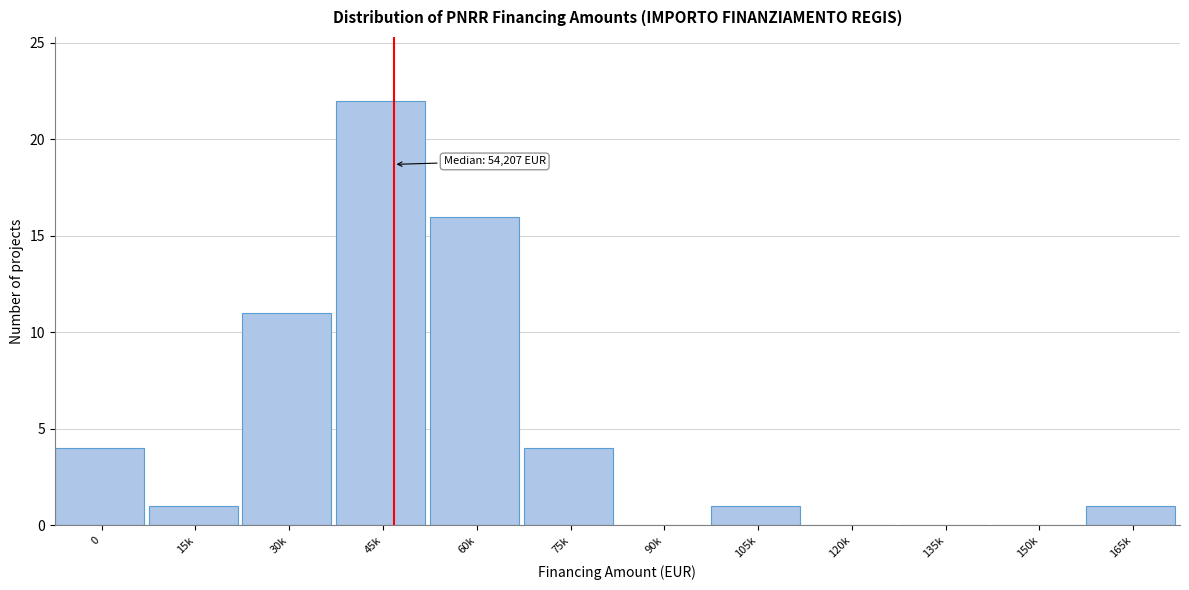

Reading right to left, list all the values displayed in this chart.

165k=1	150k=0	135k=0	120k=0	105k=1	90k=0	75k=4	60k=16	45k=22	30k=11	15k=1	0=4